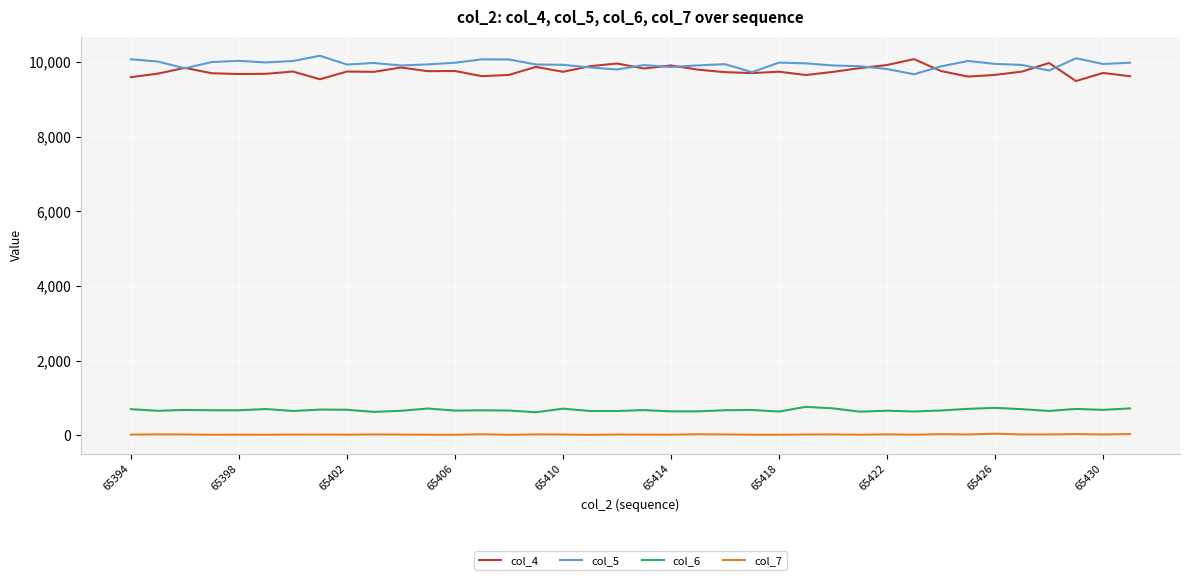

What is the difference between the second highest and minimum values in the col_6 series?

118